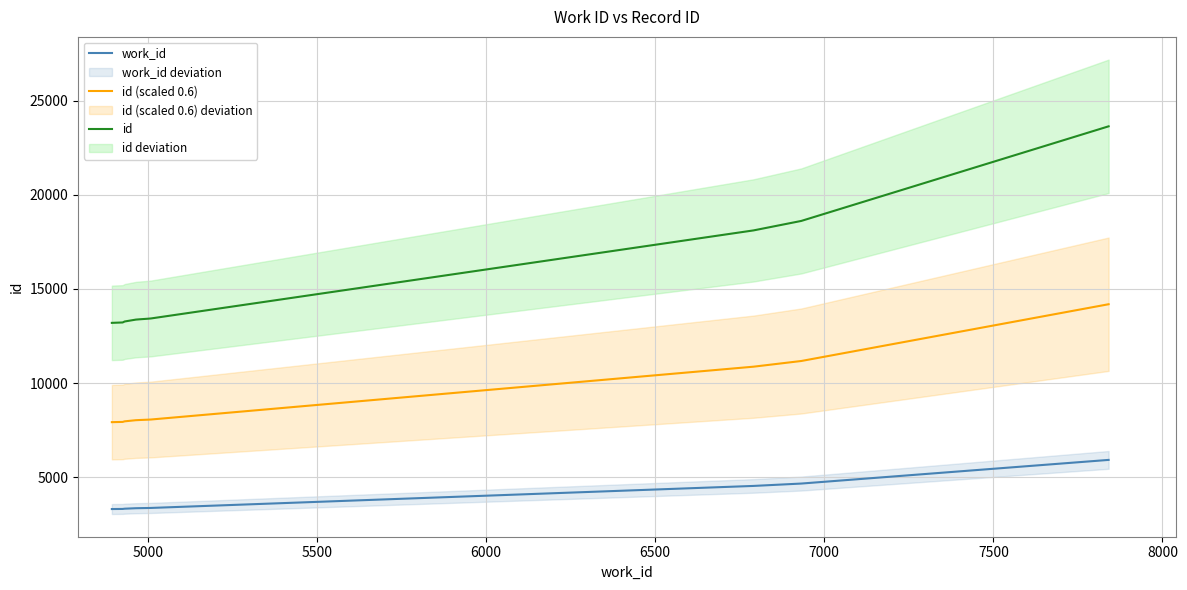

Does the chart display data point markers on the line(s)?

No